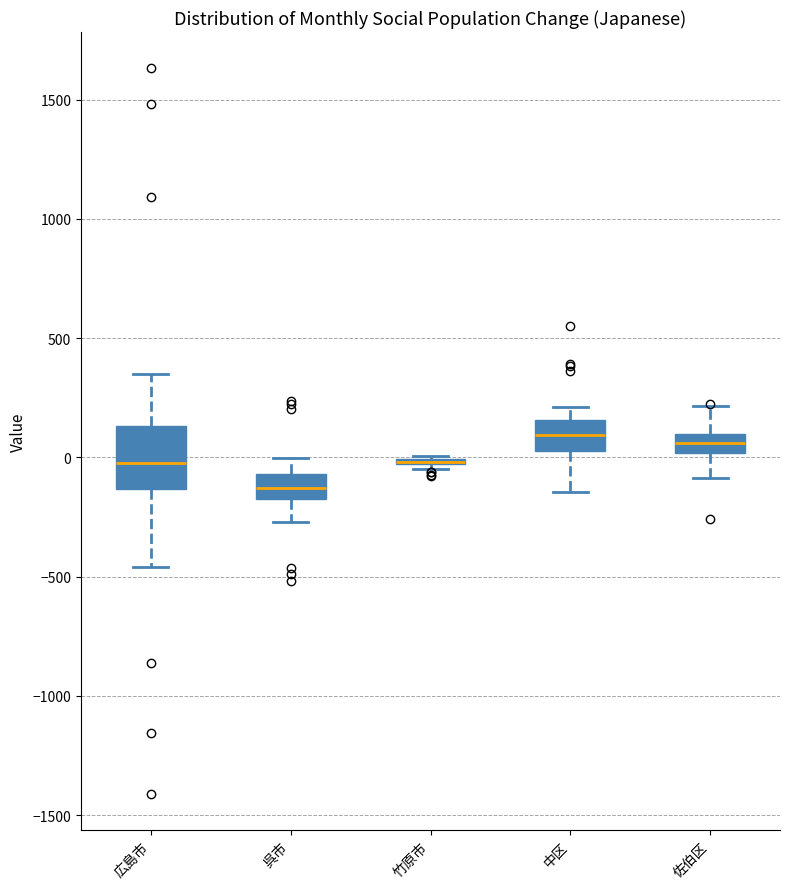

Reading left to right, read every box against the y-axis: the position of its median line, the range the box covers, and the ends of its whiskers. The values are not printed on the chart, so give them approximately, as read against the axis.

広島市: median 0, box -150 to 150, whiskers -450 to 350
呉市: median -150, box -200 to -50, whiskers -250 to 0
竹原市: box collapsed to a line at 0, whiskers -50 to 0
中区: median 100, box 50 to 150, whiskers -150 to 200
佐伯区: median 50, box 0 to 100, whiskers -100 to 200